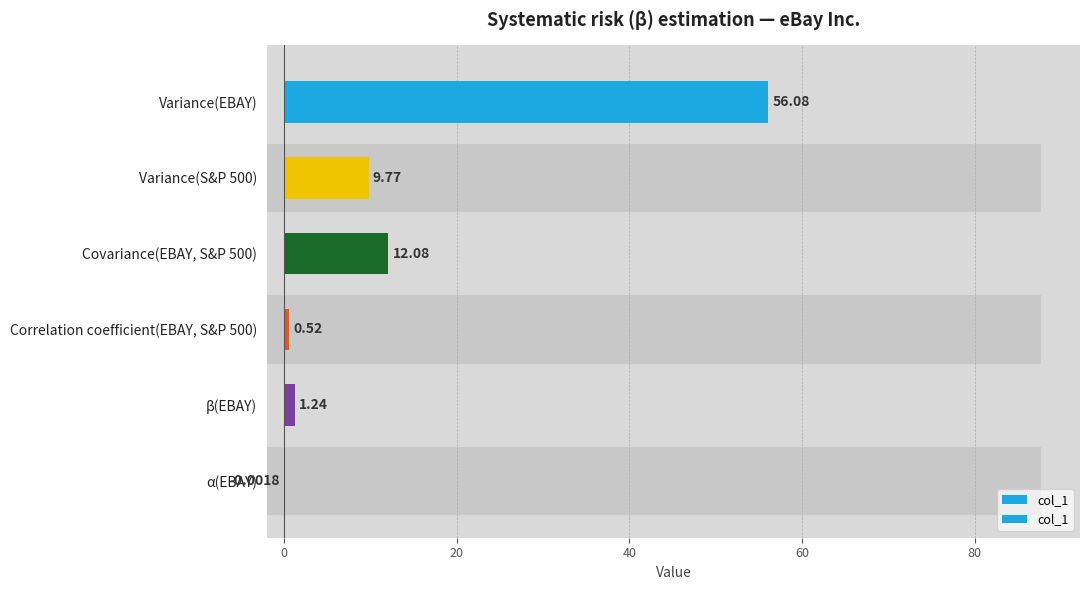

Reading right to left, extract all data points from this chart.

-0.0	1.2	0.5	12.1	9.8	56.1